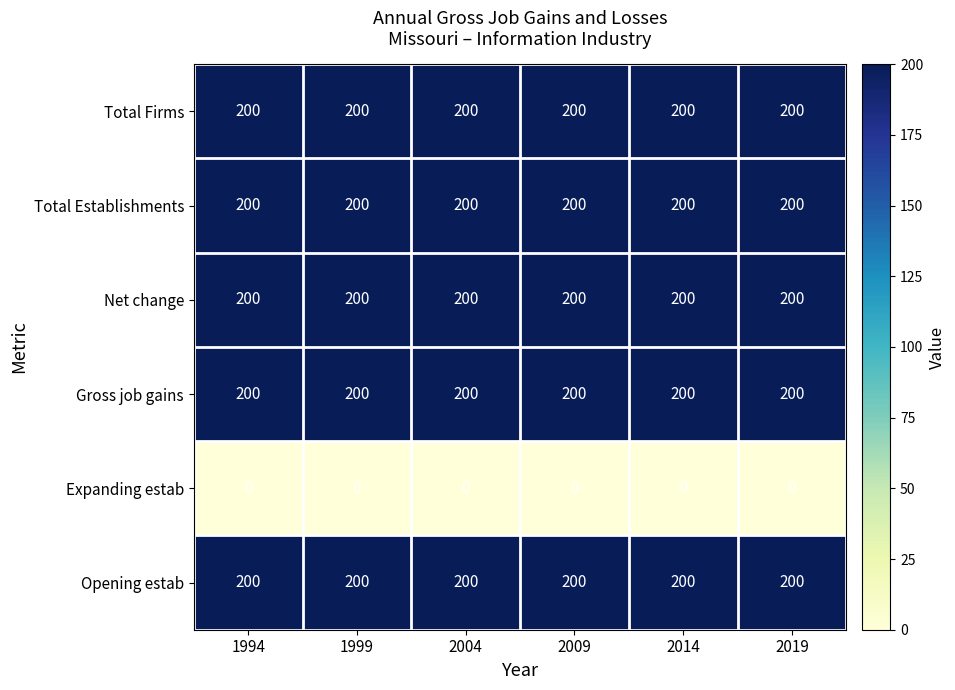

What is the lowest value of the Net change series?

200